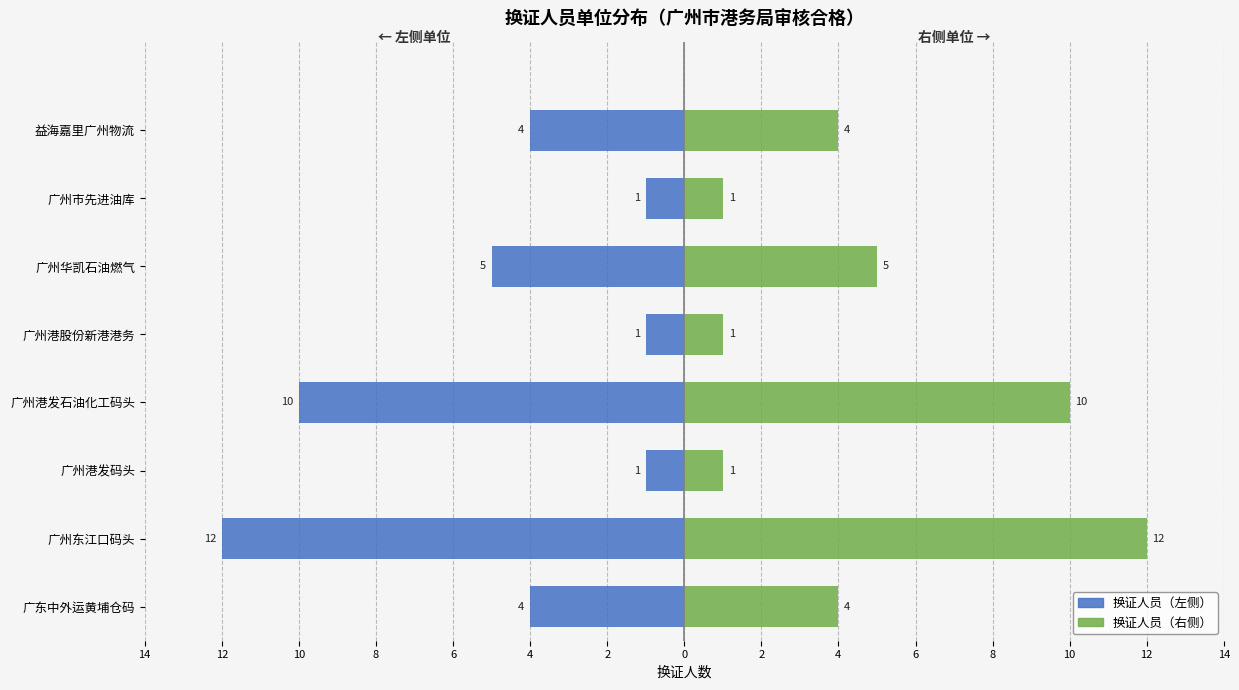

What is the lowest value of the 换证人员（右侧） series?

1